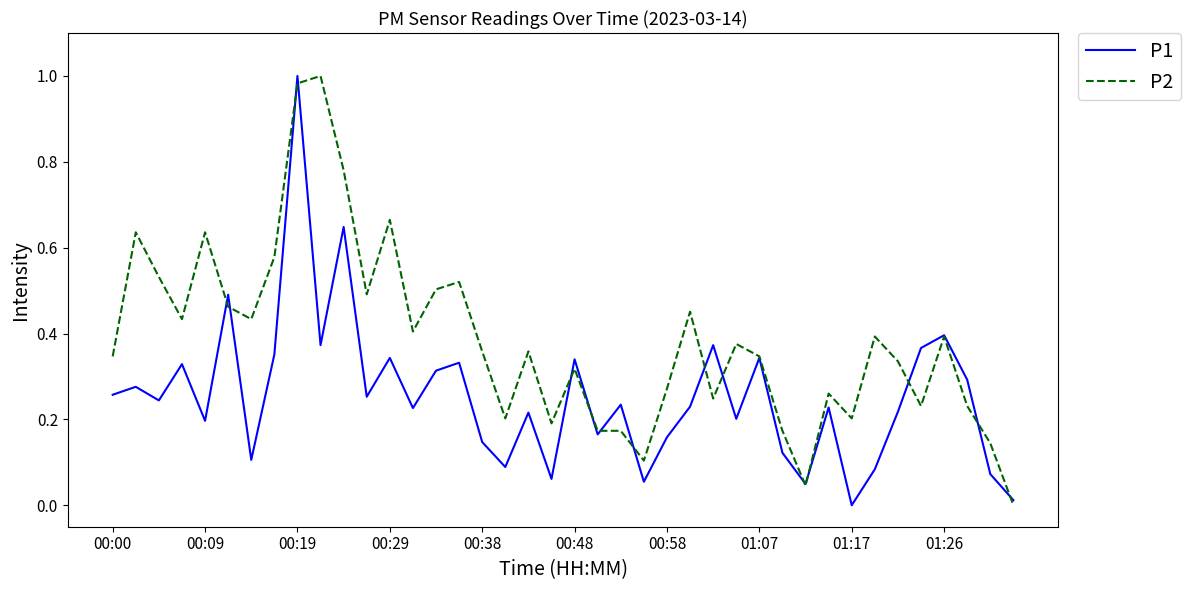

Which series has the largest total across all categories?

P2